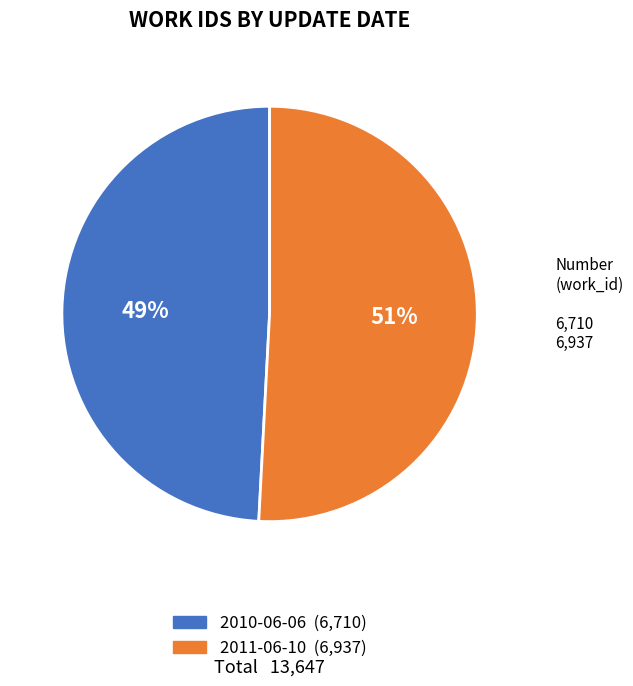

To the nearest percent, what is the difference between the largest and smallest slice percentages?

2%